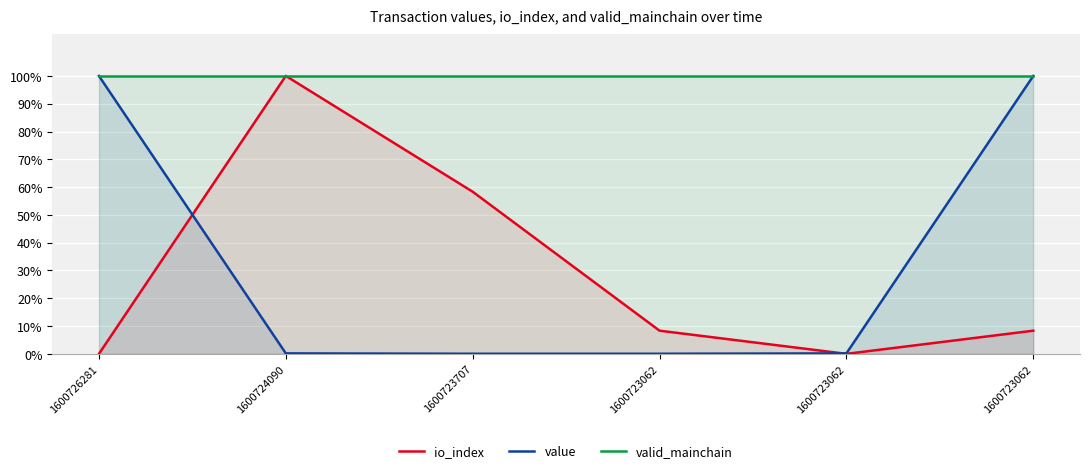

List the series in order of their peak value, lowest first.

io_index, value, valid_mainchain